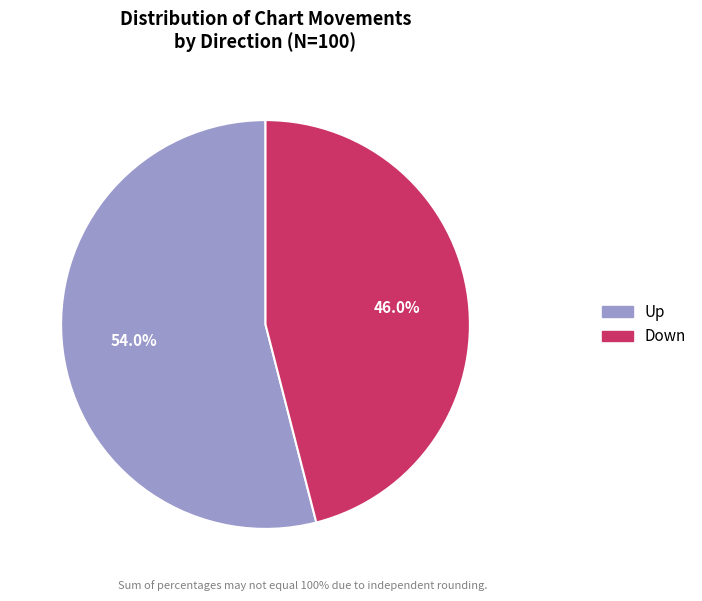

To the nearest percent, what is the average slice percentage?

50%